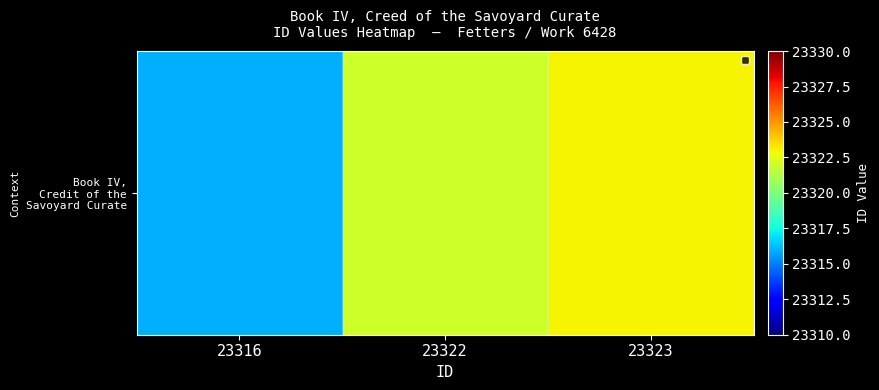

What is the minimum value shown in the chart?

23316